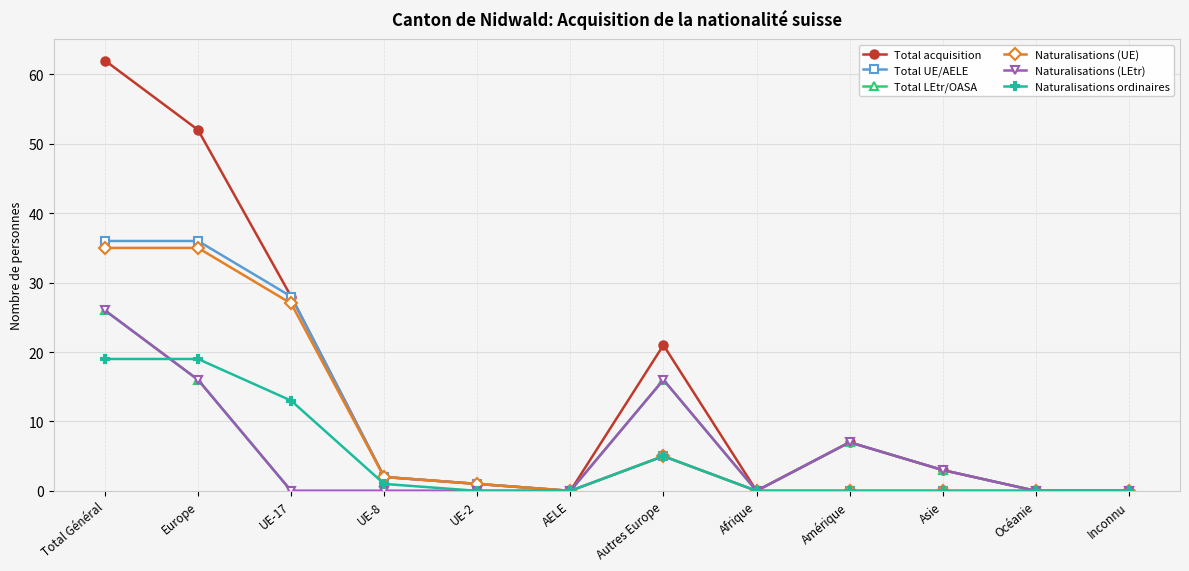

Is this an area chart (filled region under the line)?

No